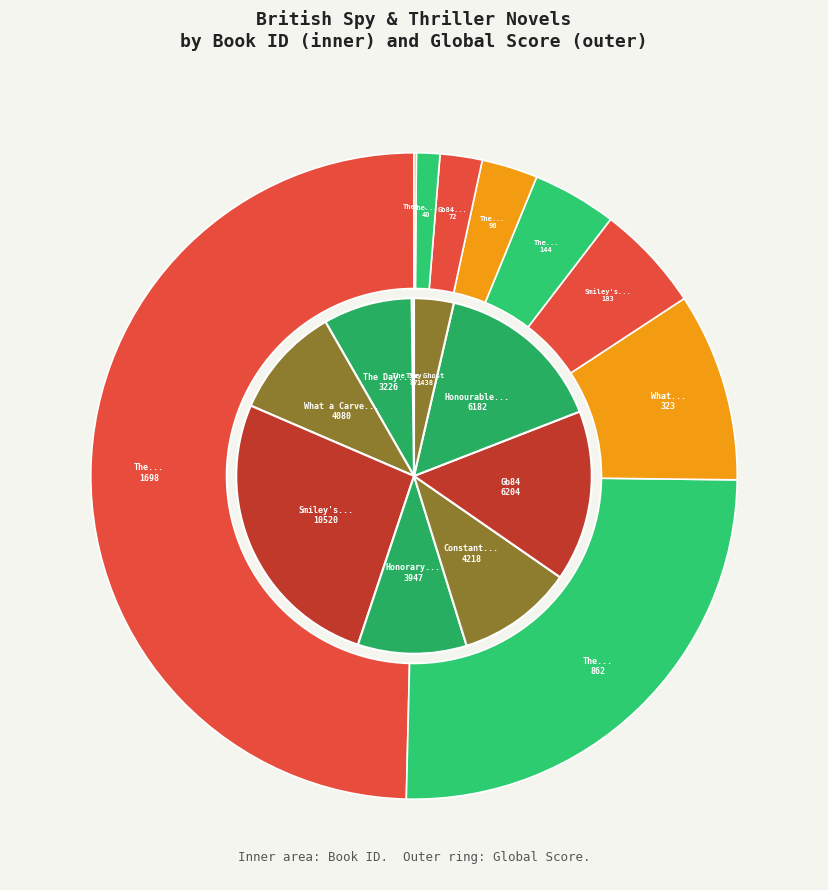

Is the sum of The Day of the Jackal and The Honourable Schoolboy greater than half?

No